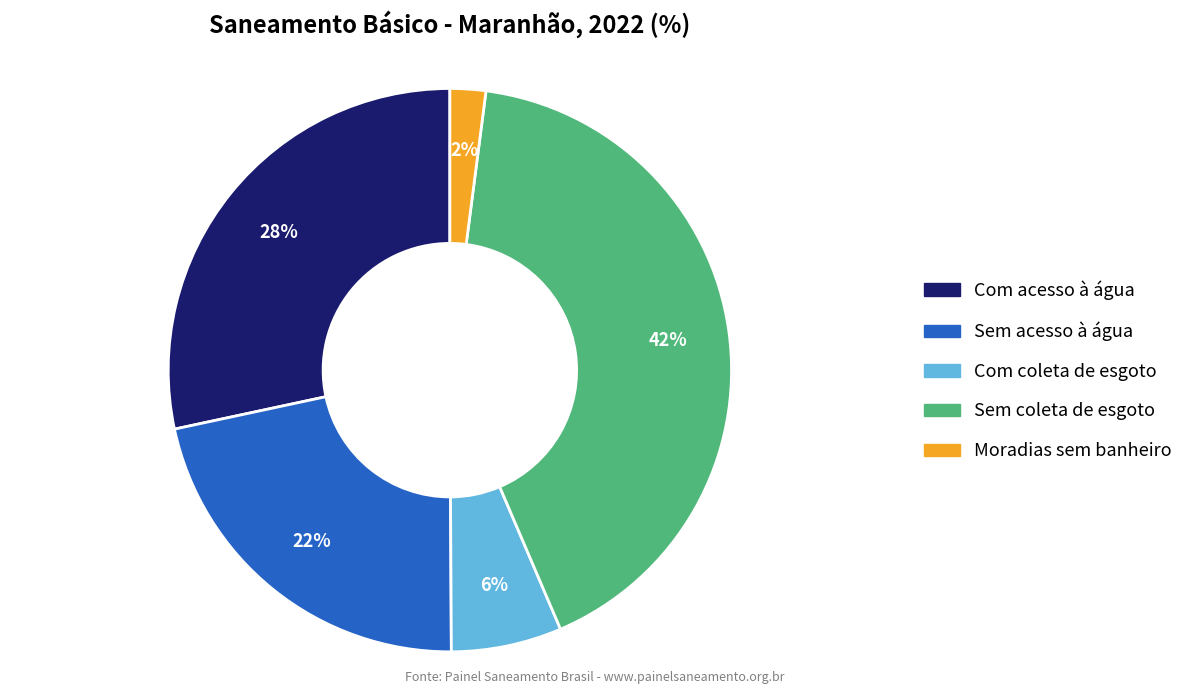

Is there any slice that represents more than half of the pie?

No